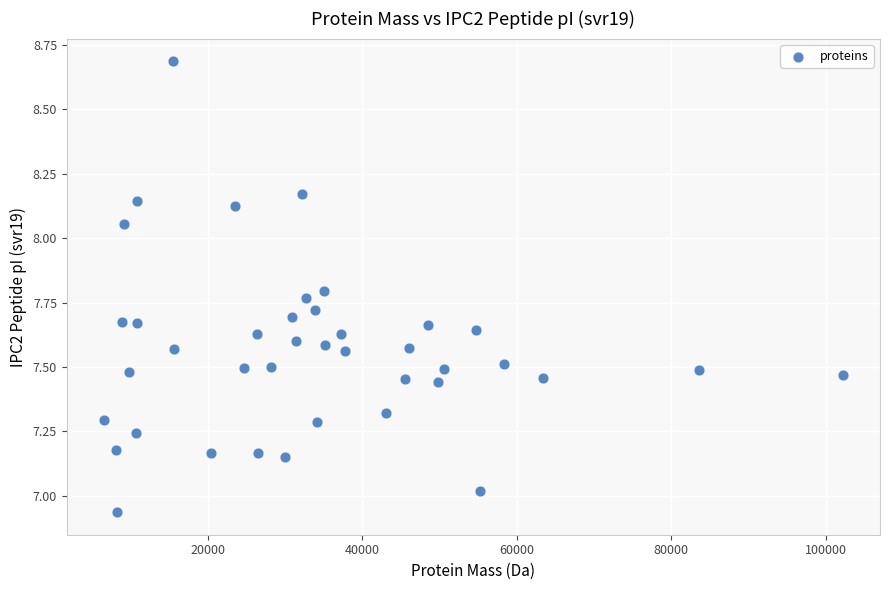

What is the range of X values (max minus min)?

95743.8